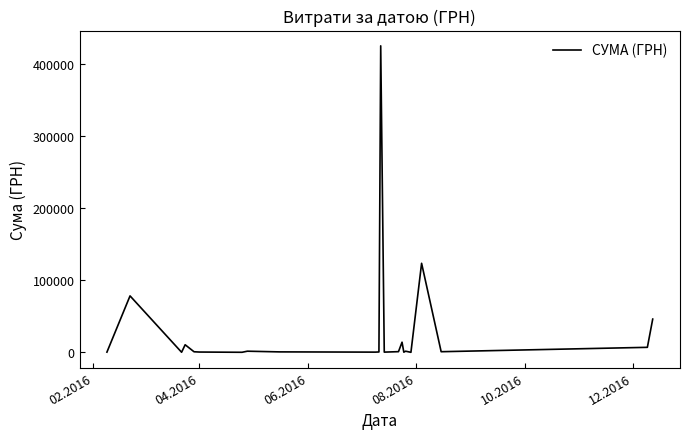

What is the maximum value shown in the chart?

424725.7